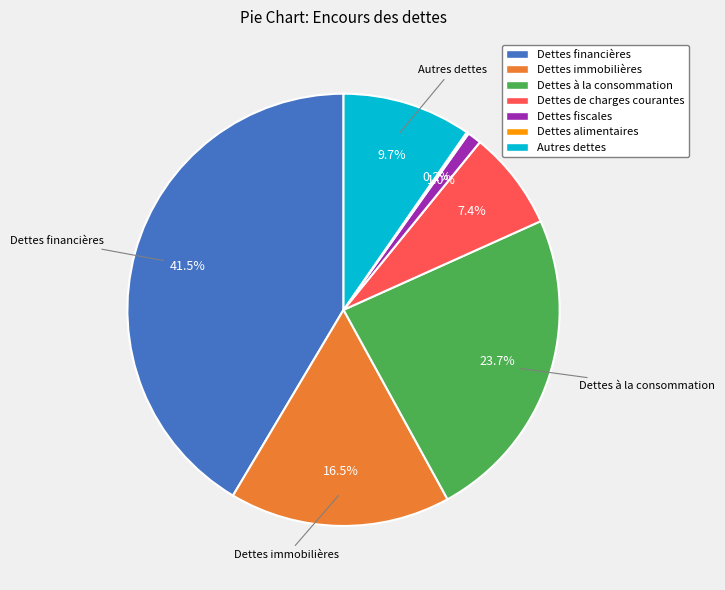

Is it true that Dettes fiscales is 11% of the pie?

False